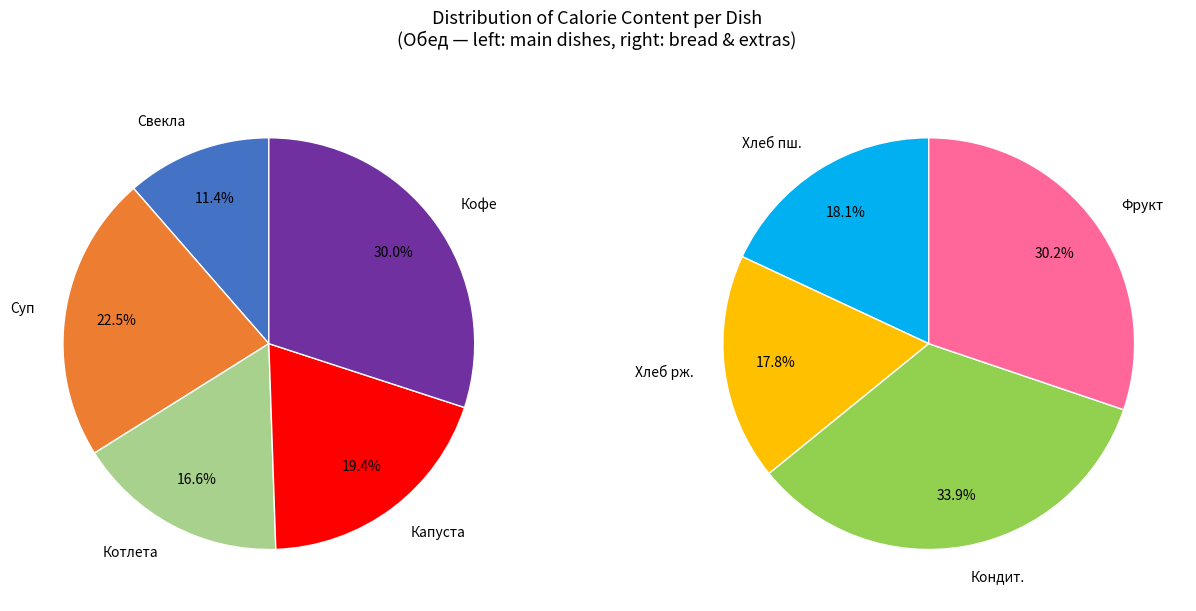

True or false: Свекла с зеленым горошком accounts for 19% of the total.

False